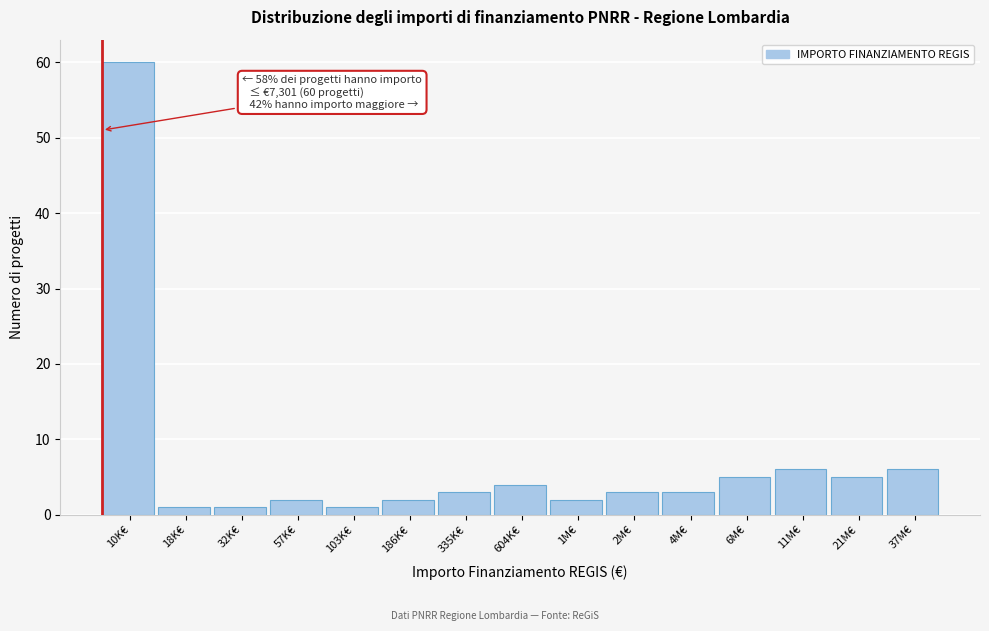

Reading left to right, list all the values displayed in this chart.

60	1	1	2	1	2	3	4	2	3	3	5	6	5	6